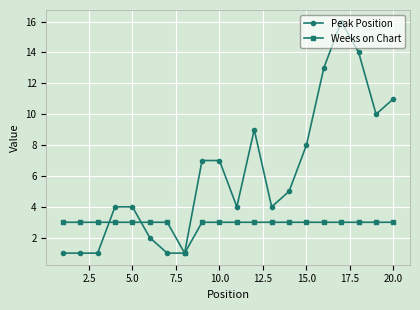

True or false: Peak Position and Weeks on Chart intersect in this chart.

True